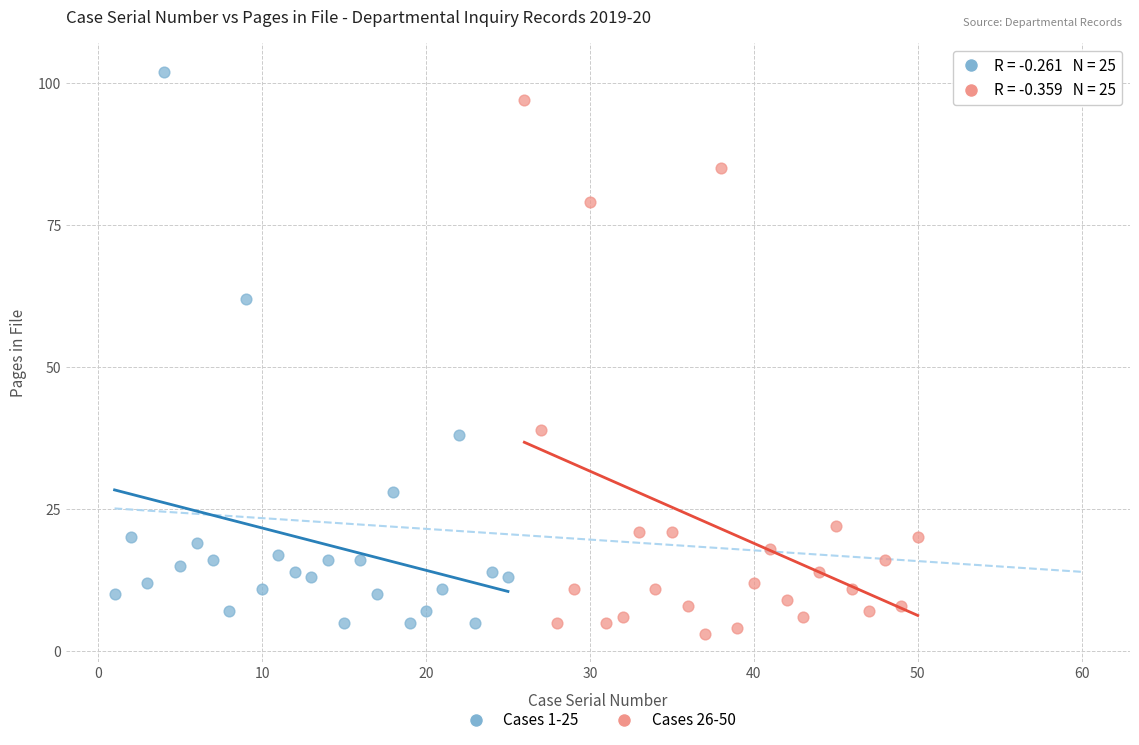

What are all the series names shown in the legend?

Cases 1-25, Cases 26-50